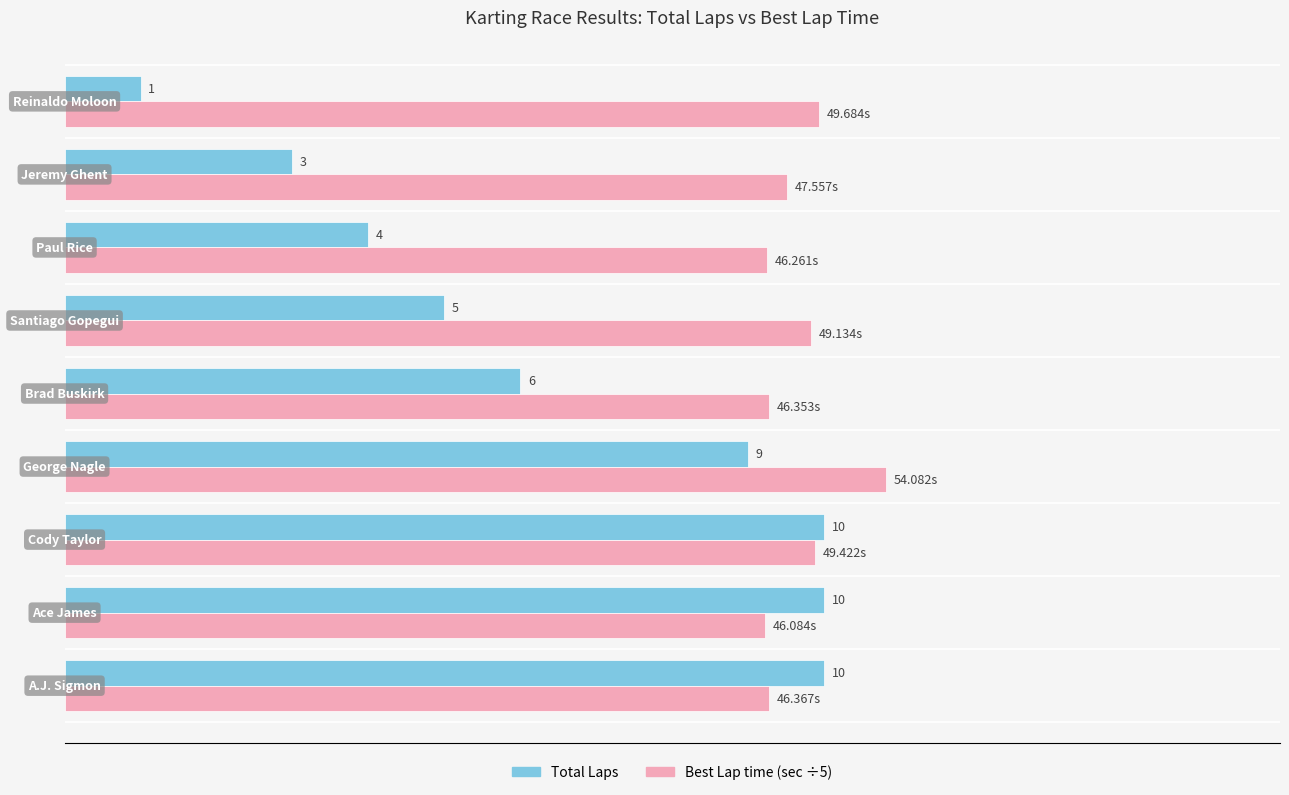

What is the value of the Total Laps bar at the 3rd from the left?

10.0